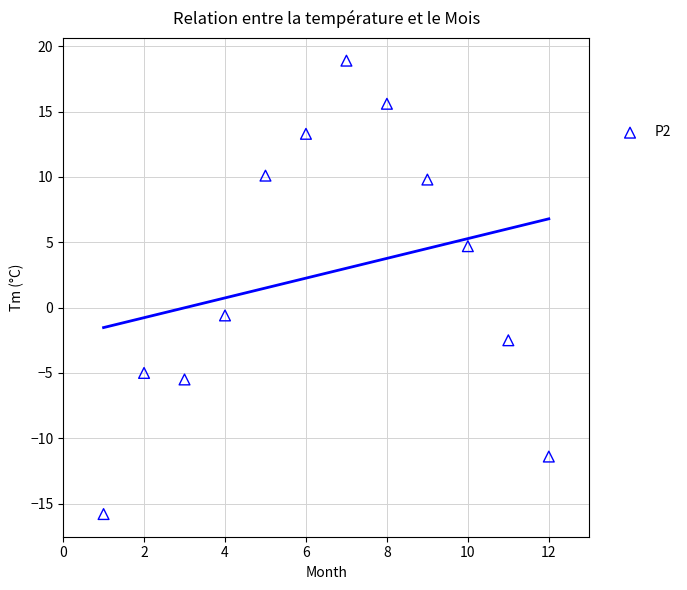

What is the average Y value?

2.6